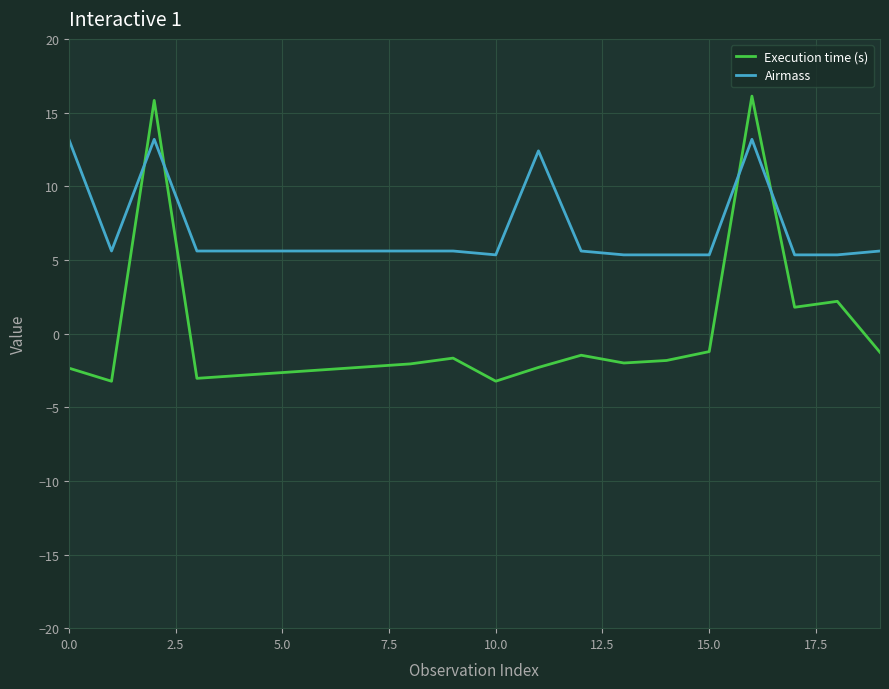

List the series in order of their overall mean, highest first.

Airmass, Execution time (s)